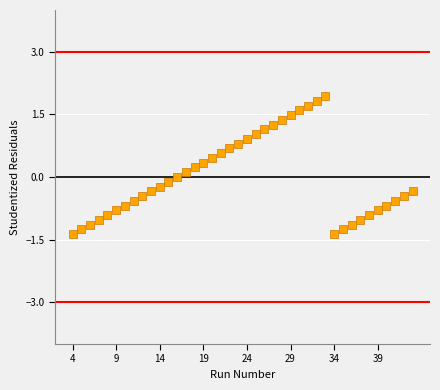

What is the range of X values (max minus min)?

39.0